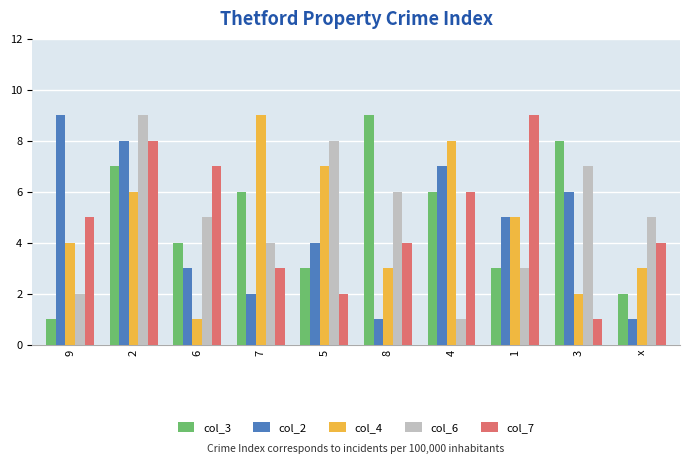

The value of col_2 at 4 is 7. True or false?

True